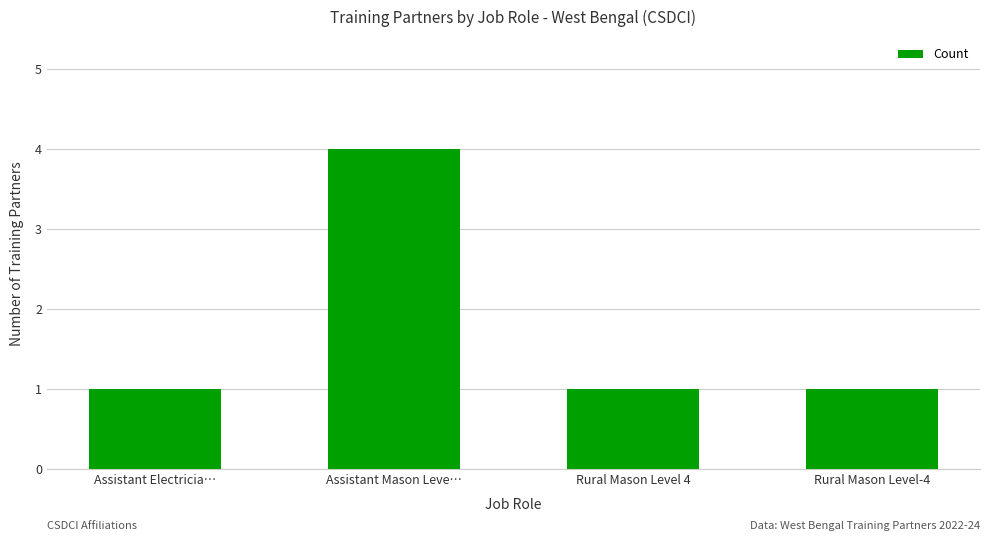

Does the chart contain stacked bars?

No